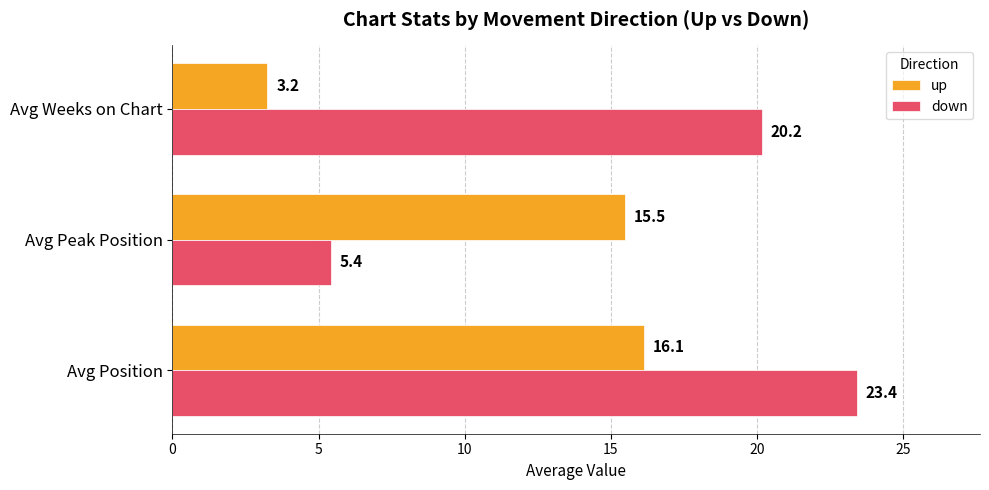

What is the maximum value shown in the chart?

23.4